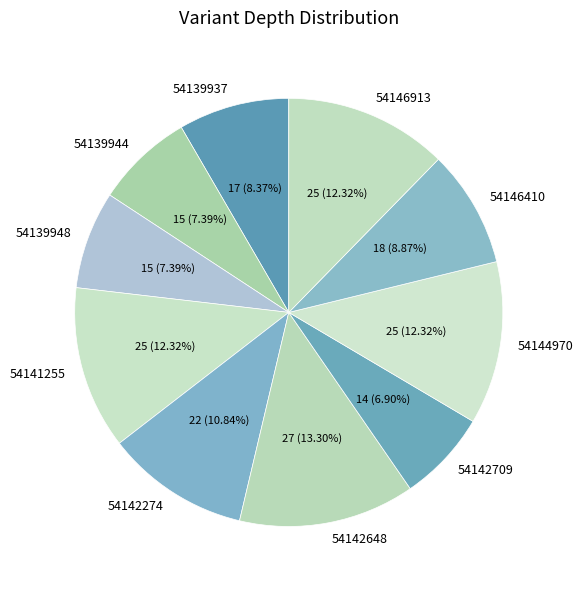

To the nearest percent, what is the difference between the largest and smallest slice percentages?

6%